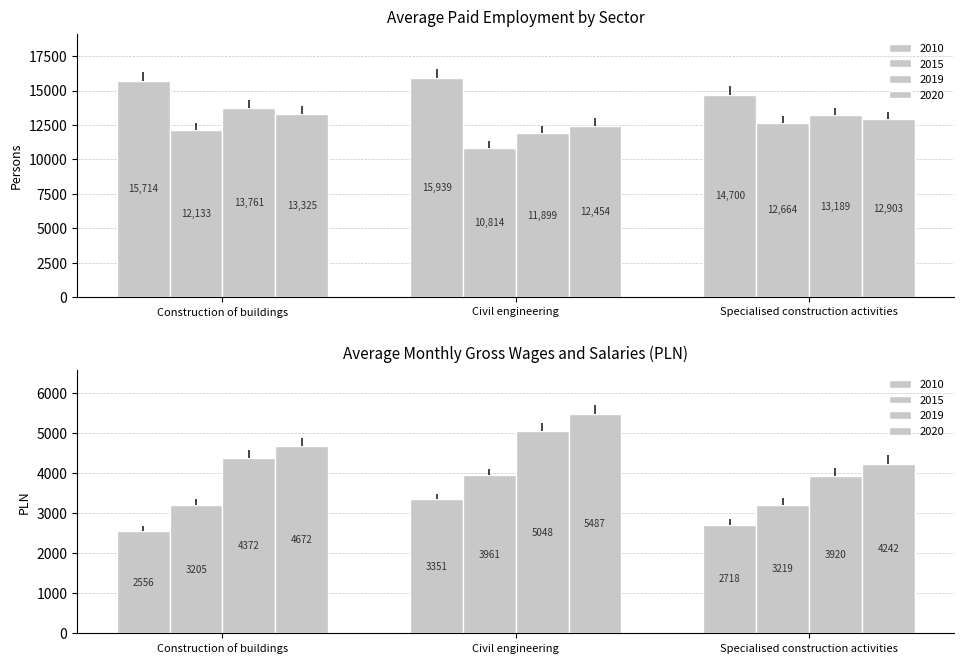

What position from the left is Specialised construction activities?

3